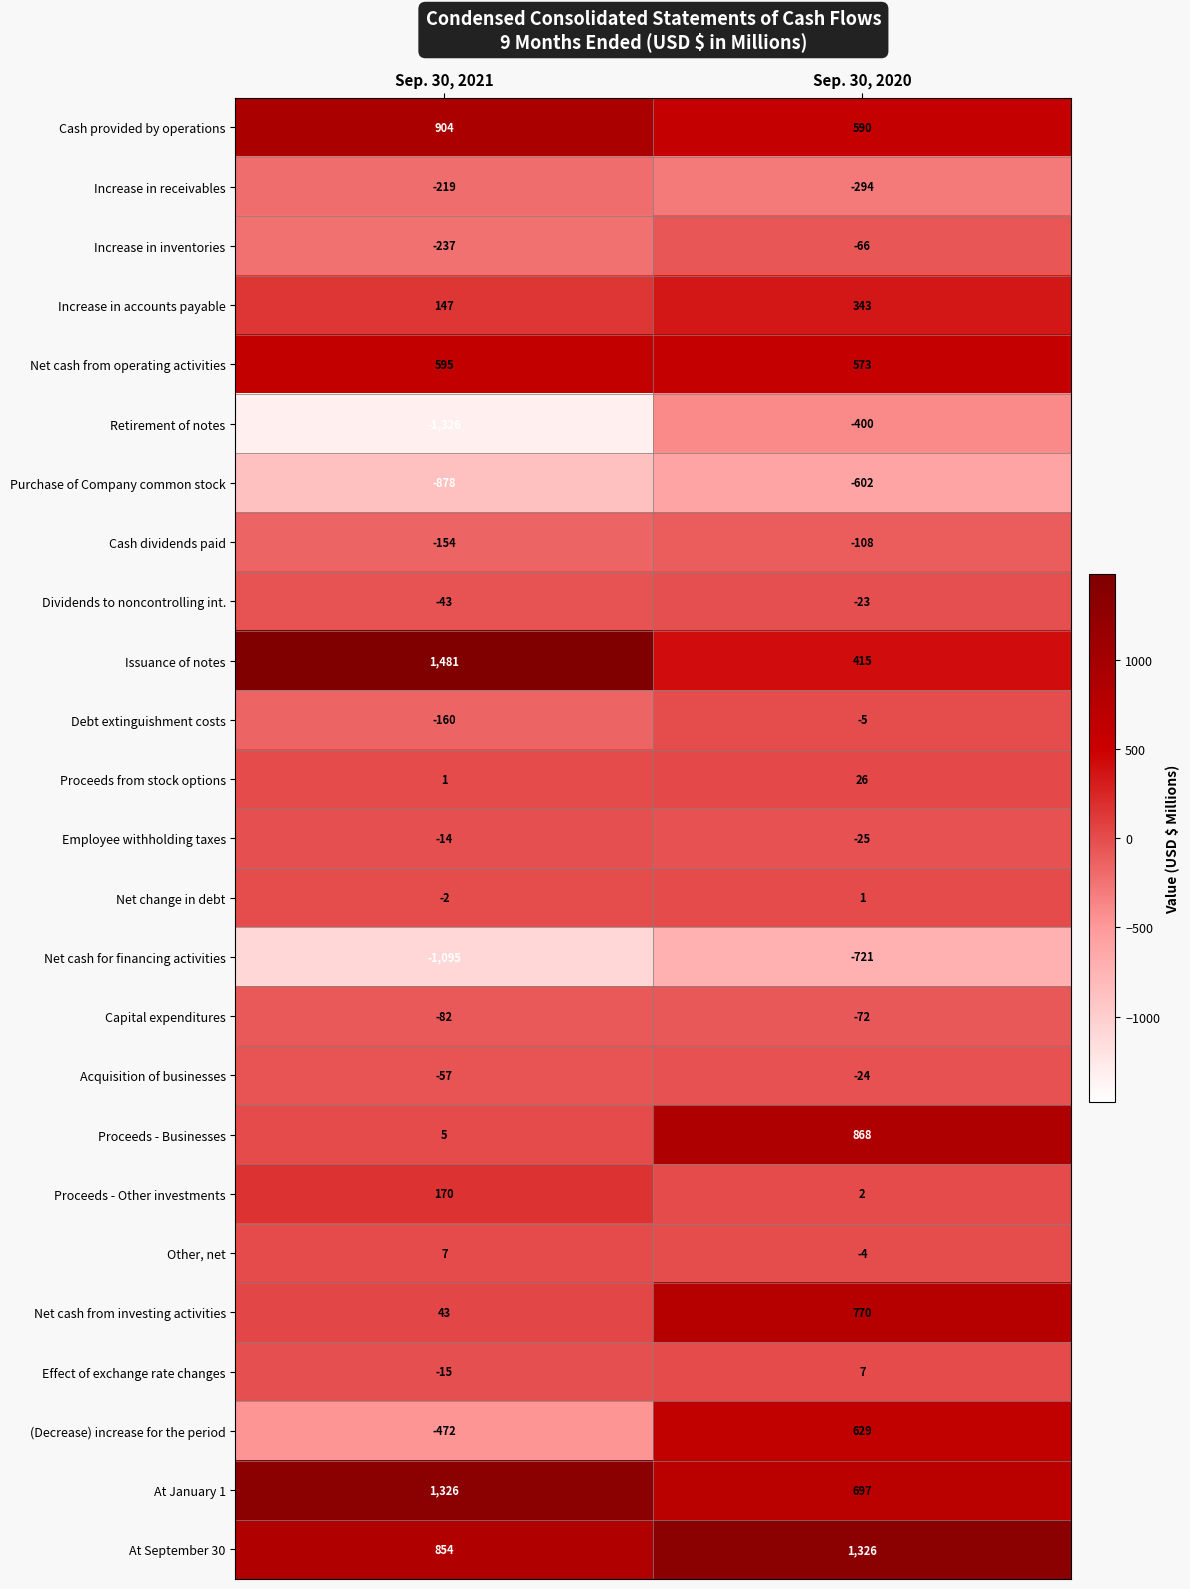

What is the spread (max minus min) of values at Sep. 30, 2021?

2807